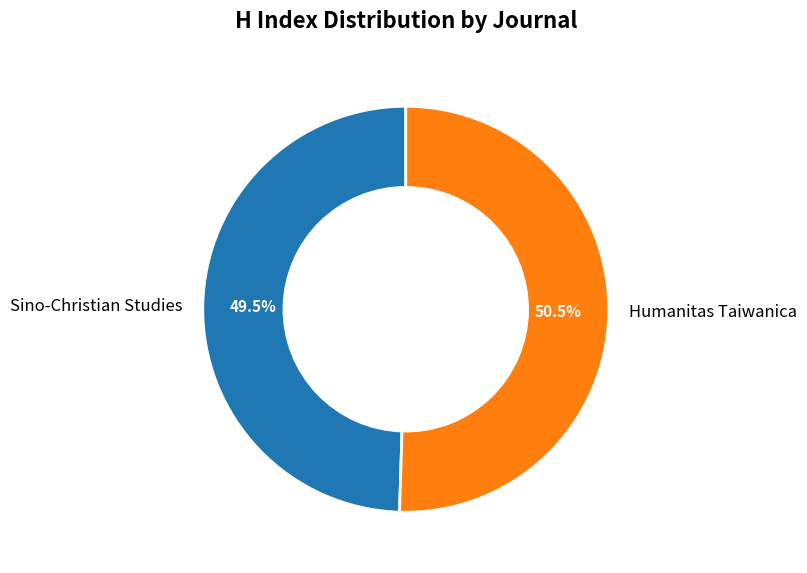

What is the total percentage of Sino-Christian Studies and Humanitas Taiwanica?

100.0%